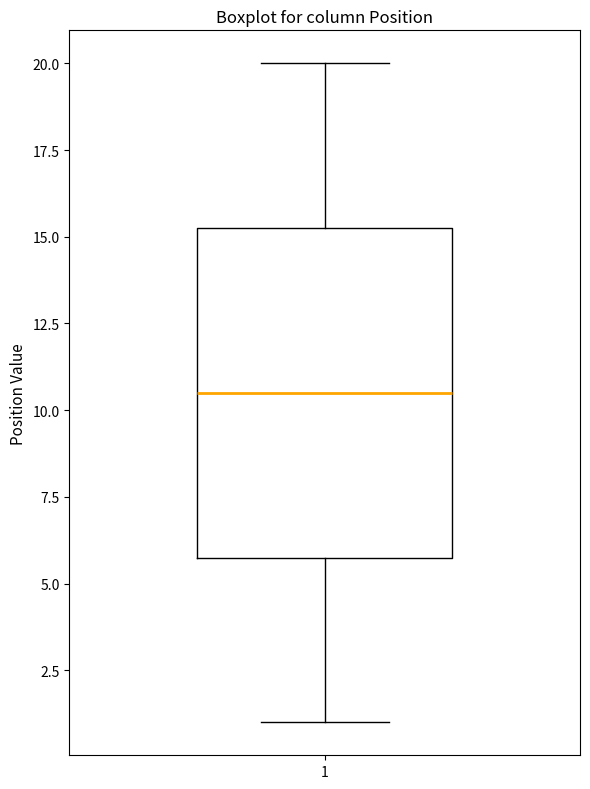

Where is the lower edge of the box at x = 1 on the y-axis? The values are not printed on the chart, so give them approximately, as read against the axis.

6.0